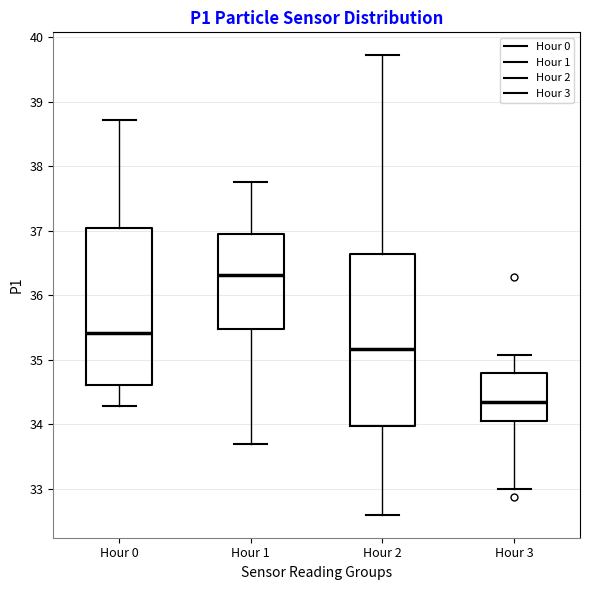

Which box has the highest median line?

Hour 1